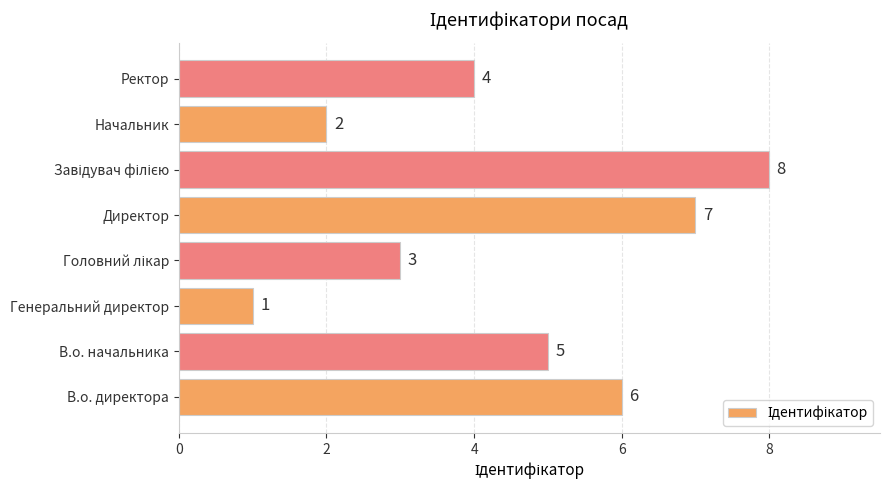

At which category does the chart reach its minimum across all series?

Генеральний директор